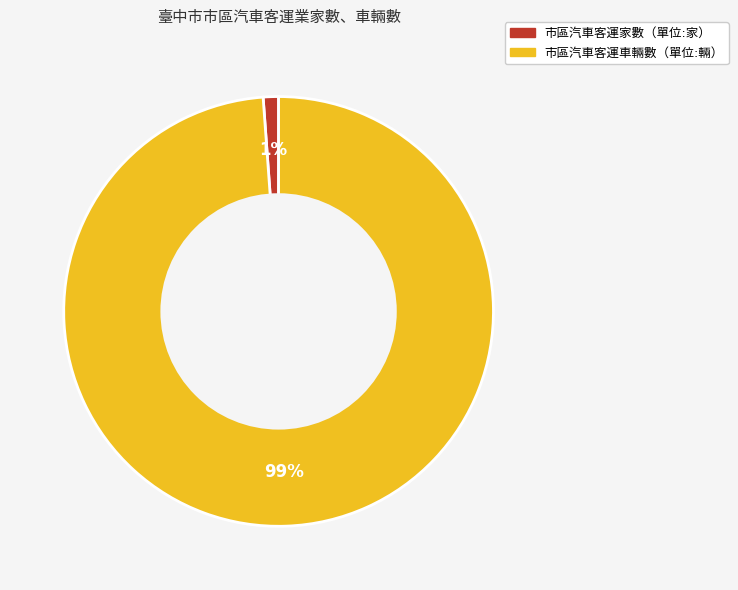

To the nearest percent, what is the difference between the largest and smallest slice percentages?

98%